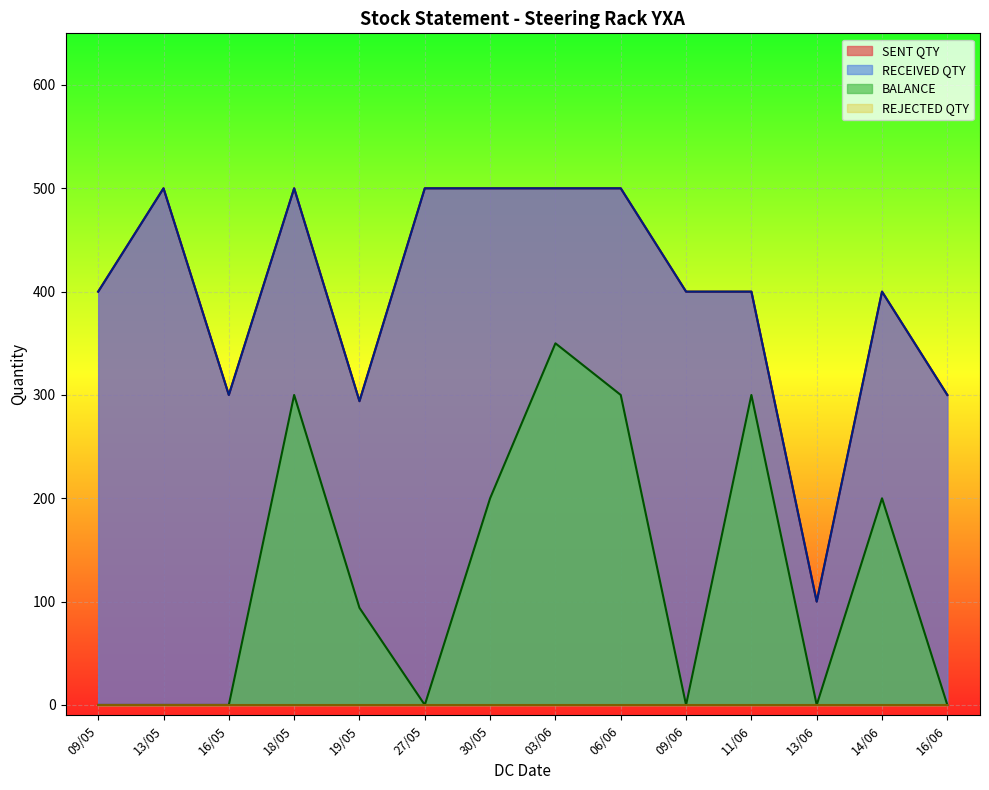

What is the difference between the maximum and minimum values in the BALANCE series?

350